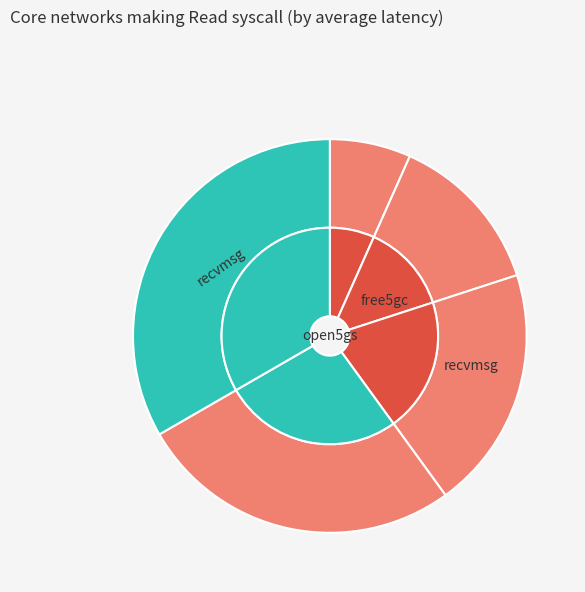

Count the number of slices in the pie.

5